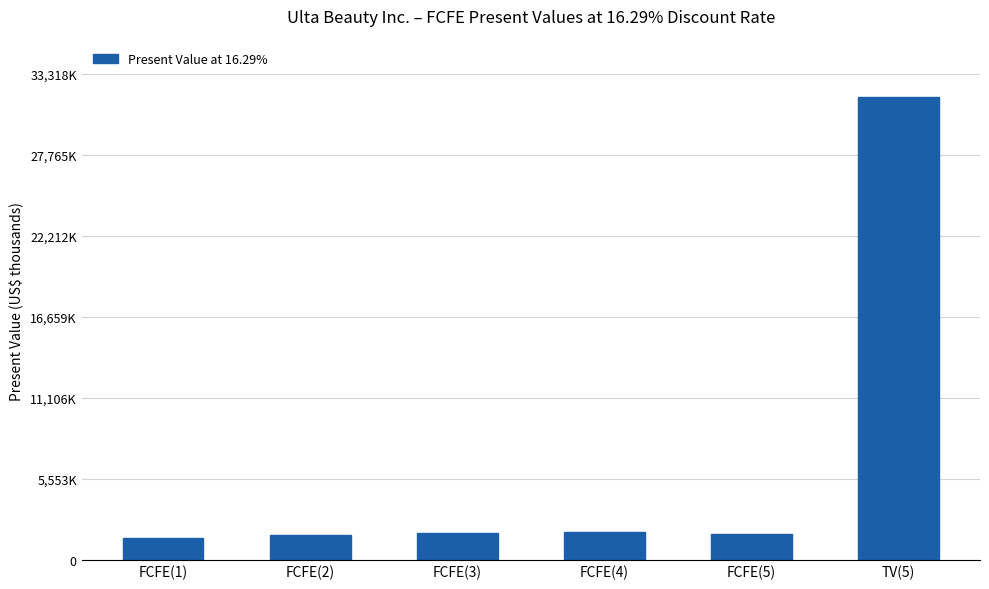

True or false: the data shows 3116673 at FCFE(4).

False